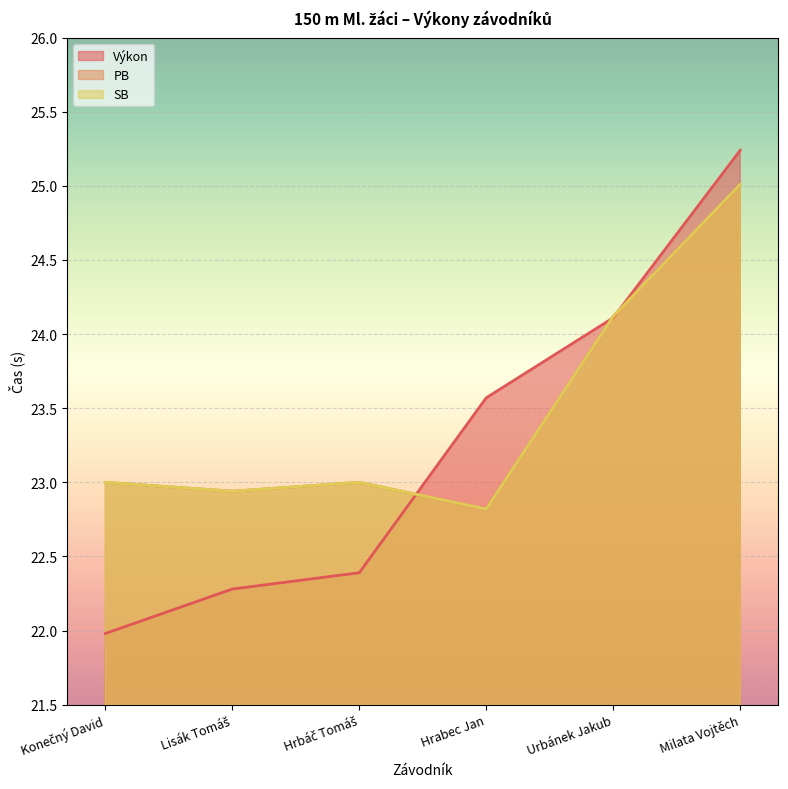

Reading right to left, what are all the values shown in this chart?

Výkon: 25.2	24.1	23.6	22.4	22.3	22.0
PB: 25.0	24.1	22.8	23.0	22.9	23.0
SB: 25.0	24.1	22.8	23.0	22.9	23.0